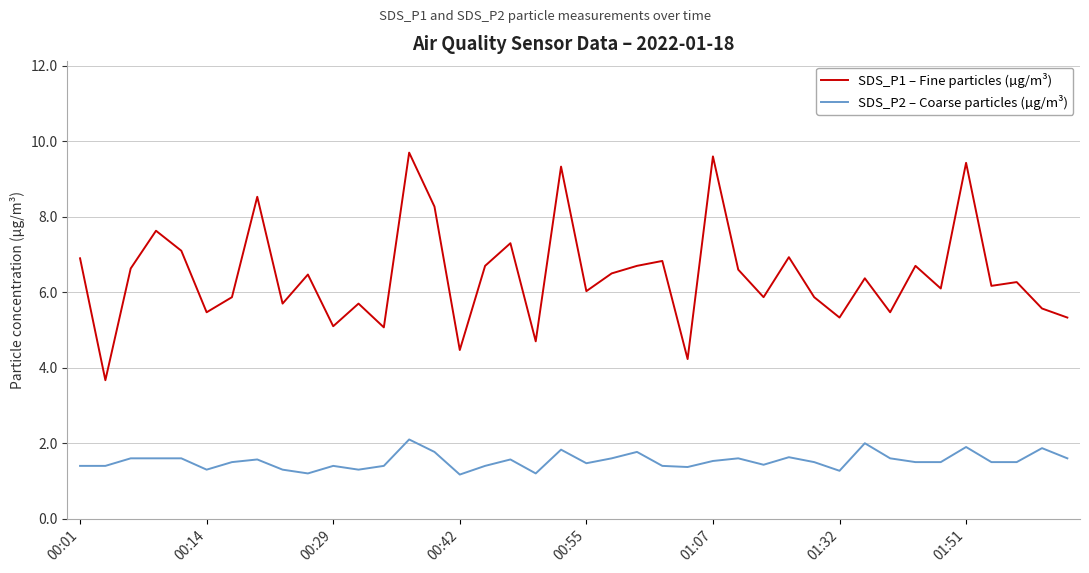

True or false: SDS_P2 – Coarse particles (µg/m³) and SDS_P1 – Fine particles (µg/m³) intersect in this chart.

False